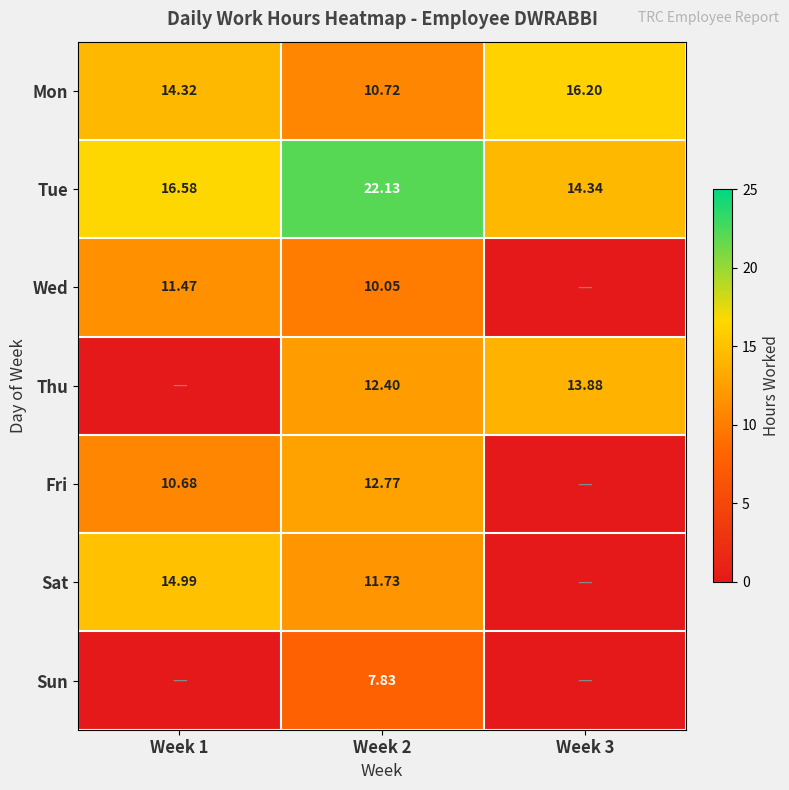

Rank the series at Week 2 from lowest to highest value.

Sun, Wed, Mon, Sat, Thu, Fri, Tue